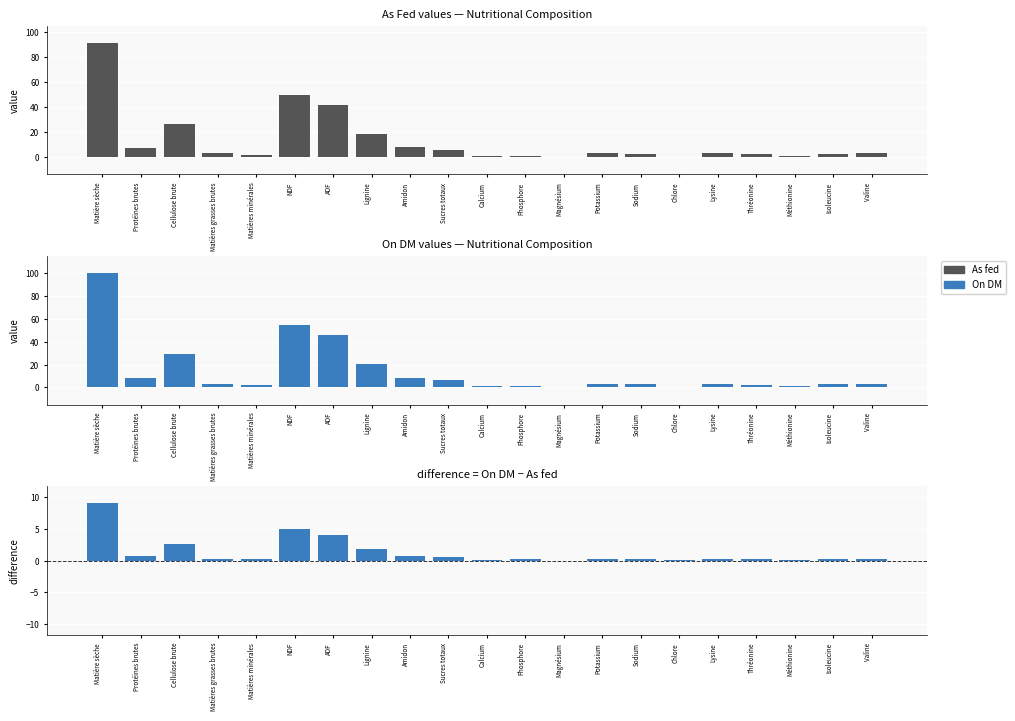

What is the difference between the As fed values at Lysine and Cellulose brute?

23.3